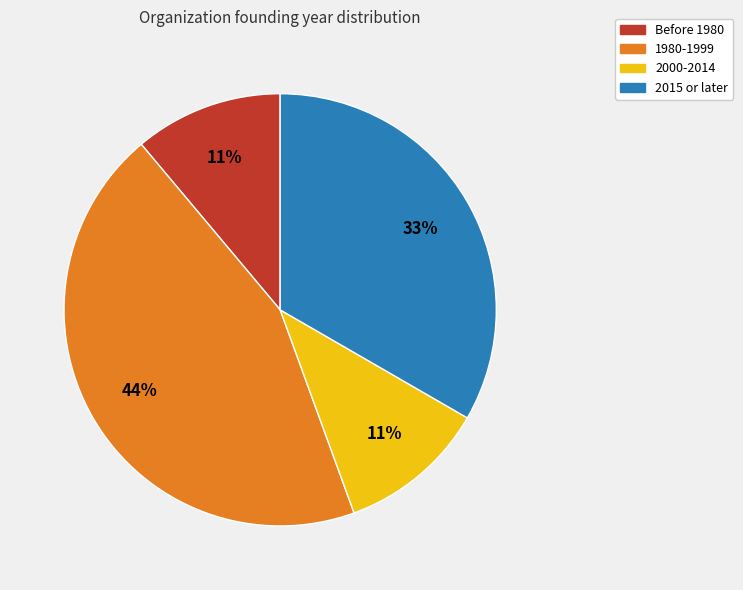

To the nearest percent, what is the average slice percentage?

25%